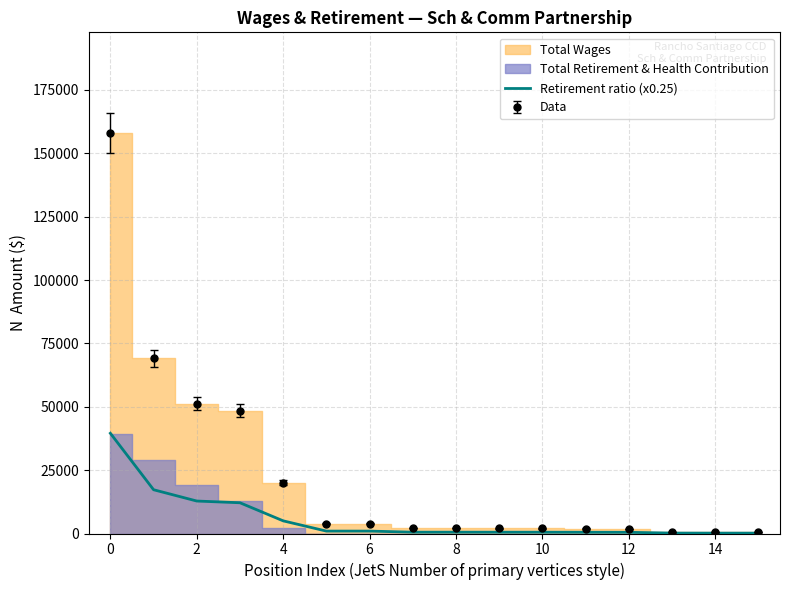

Which label corresponds to the smallest value in the chart?

14